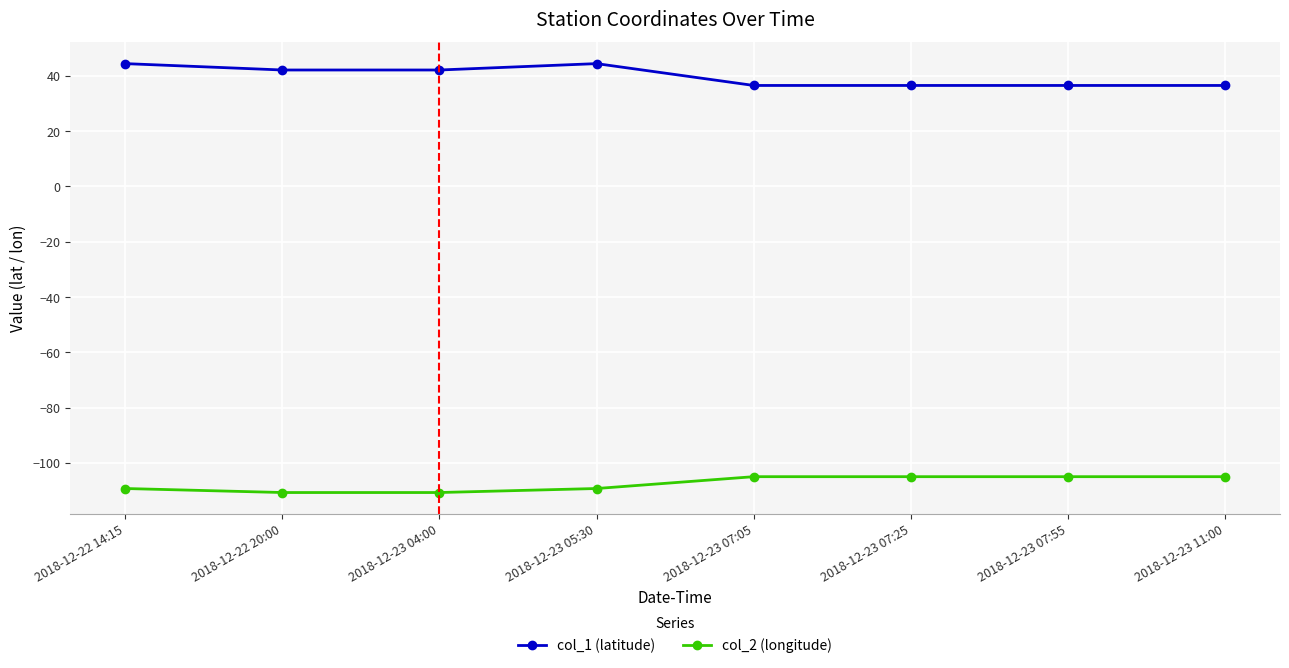

Does the chart have visible grid lines?

Yes